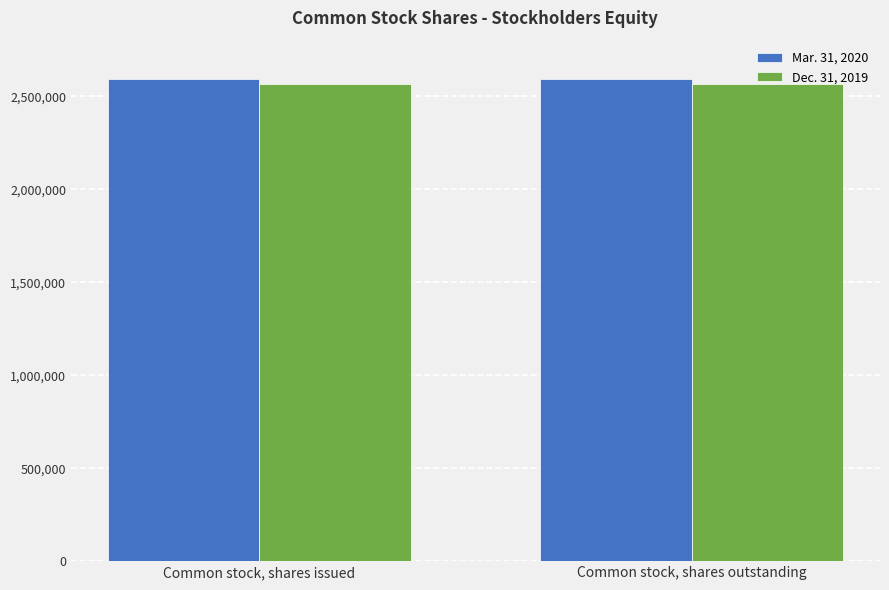

List the series in order of their overall mean, lowest first.

Dec. 31, 2019, Mar. 31, 2020